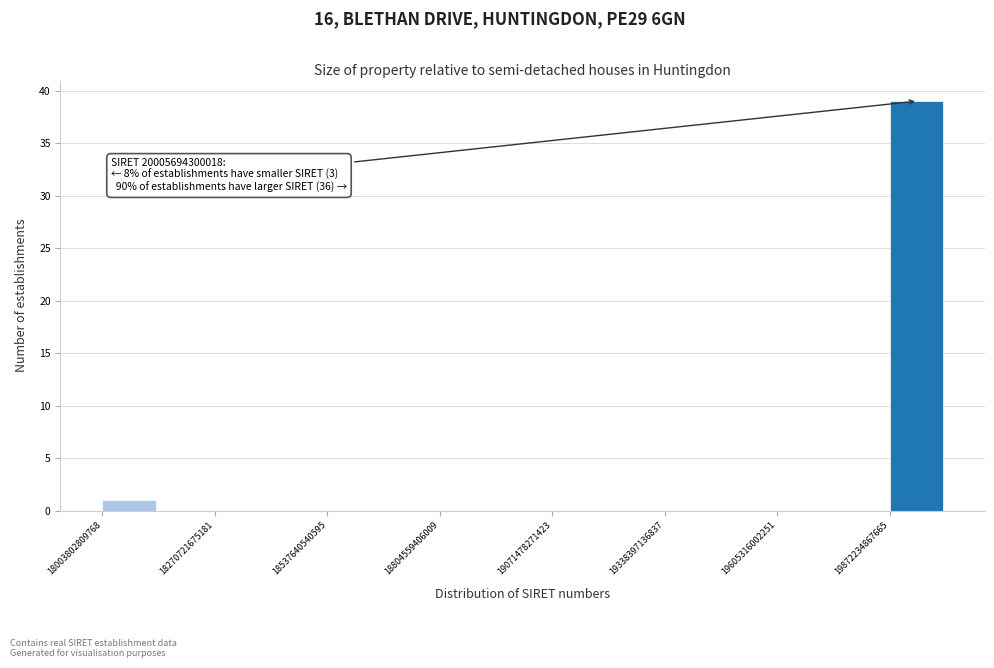

Read against the x-axis, roughly where is the centre of the tallest bar?

19950000000000